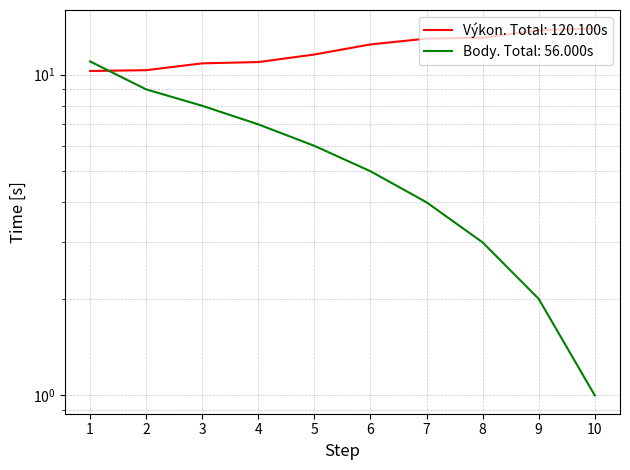

What is the minimum value shown in the chart?

1.0